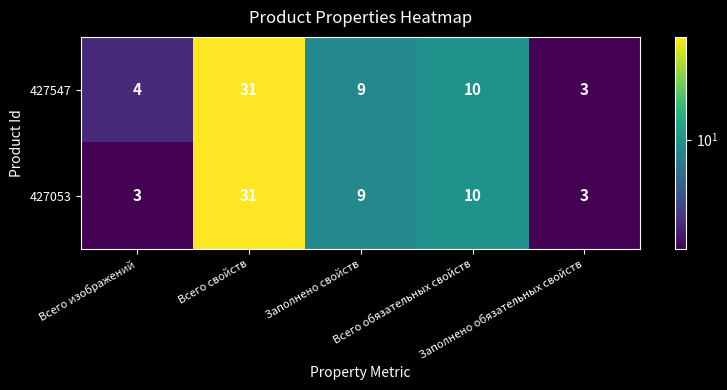

What is the average value of the 427547 series?

11